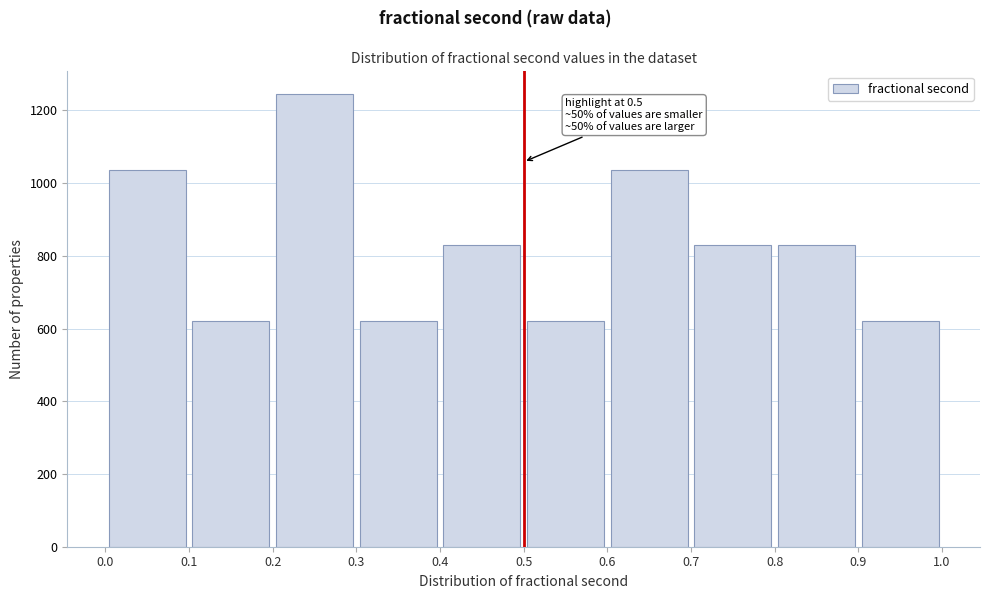

Over which range of the x-axis is the bar tallest?

0.2 to 0.3